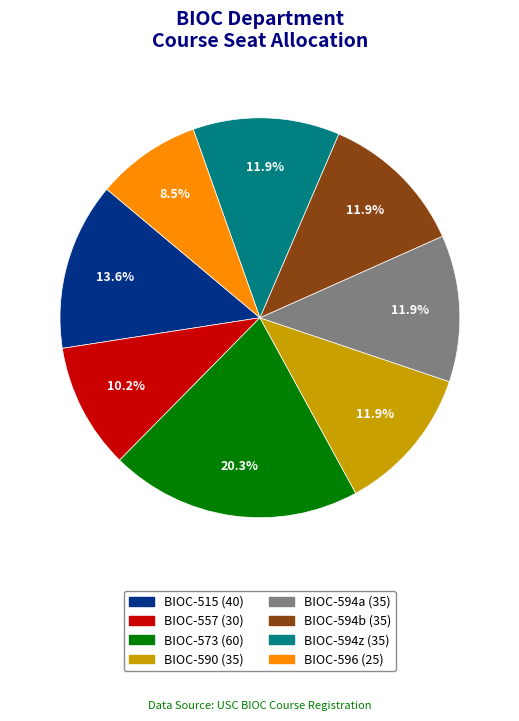

Count the number of slices in the pie.

8